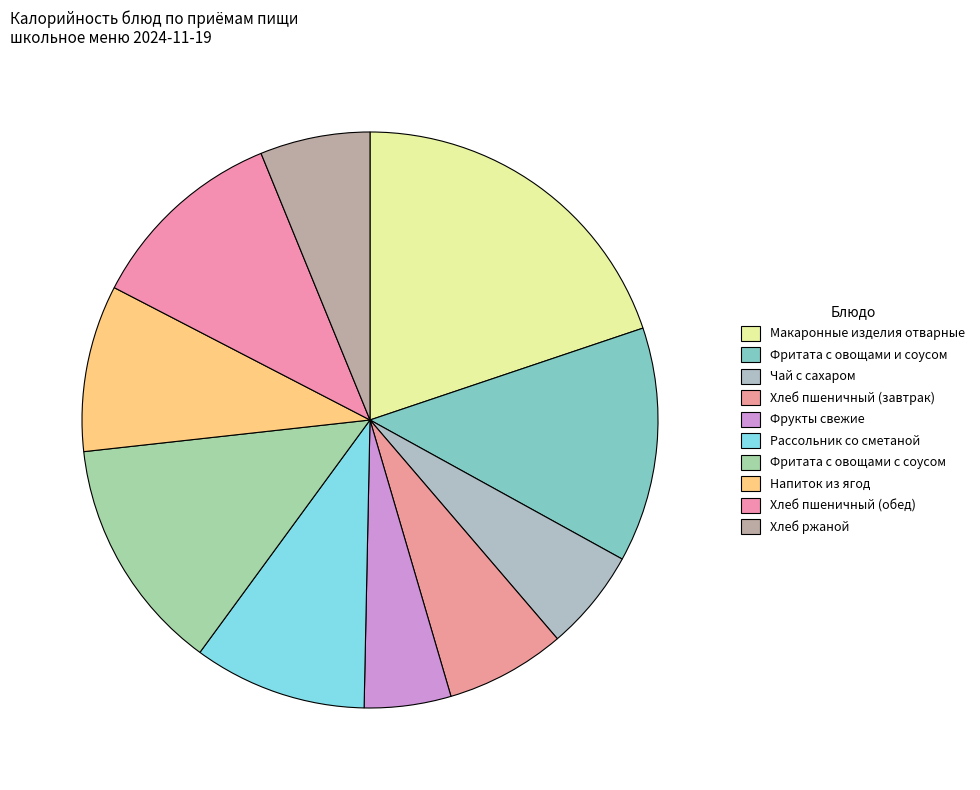

To the nearest percent, what is the combined percentage of Фритата с овощами с соусом and Хлеб пшеничный (обед)?

24%